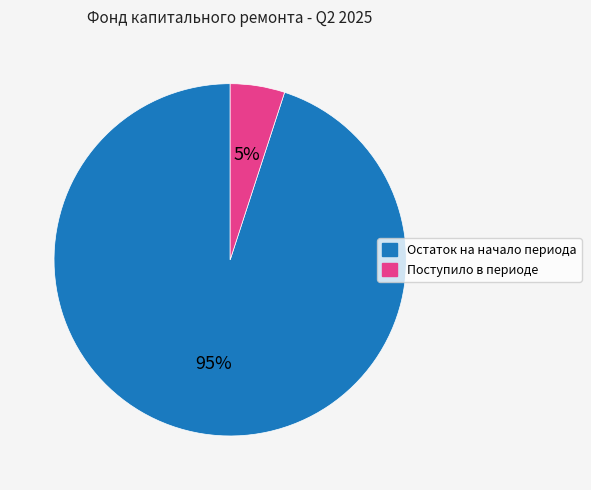

Rank the categories by value from highest to lowest.

Остаток на начало периода, Поступило в периоде